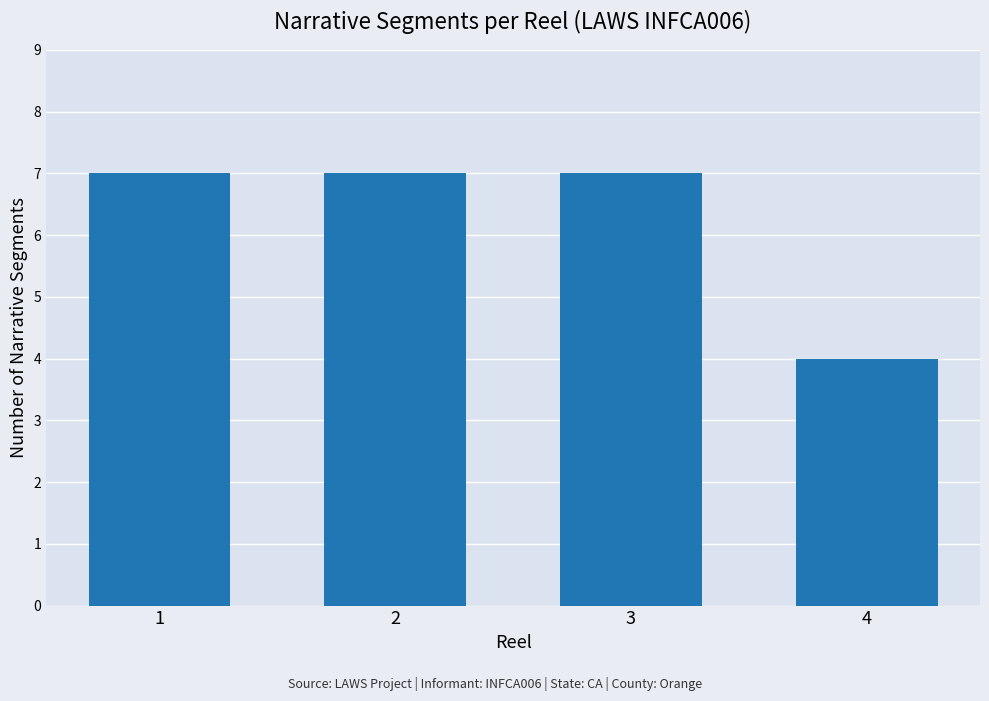

What is the value of the 3rd bar from the left?

7